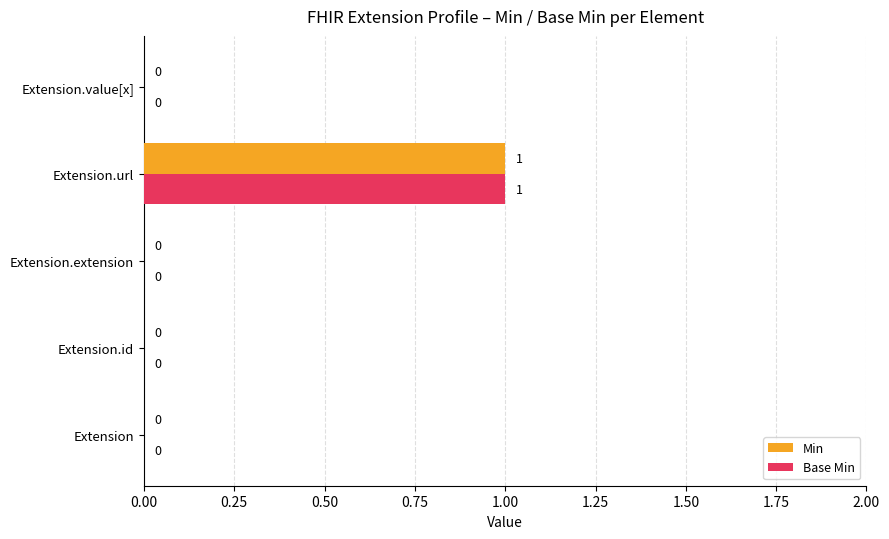

How many categories are shown in the chart?

5